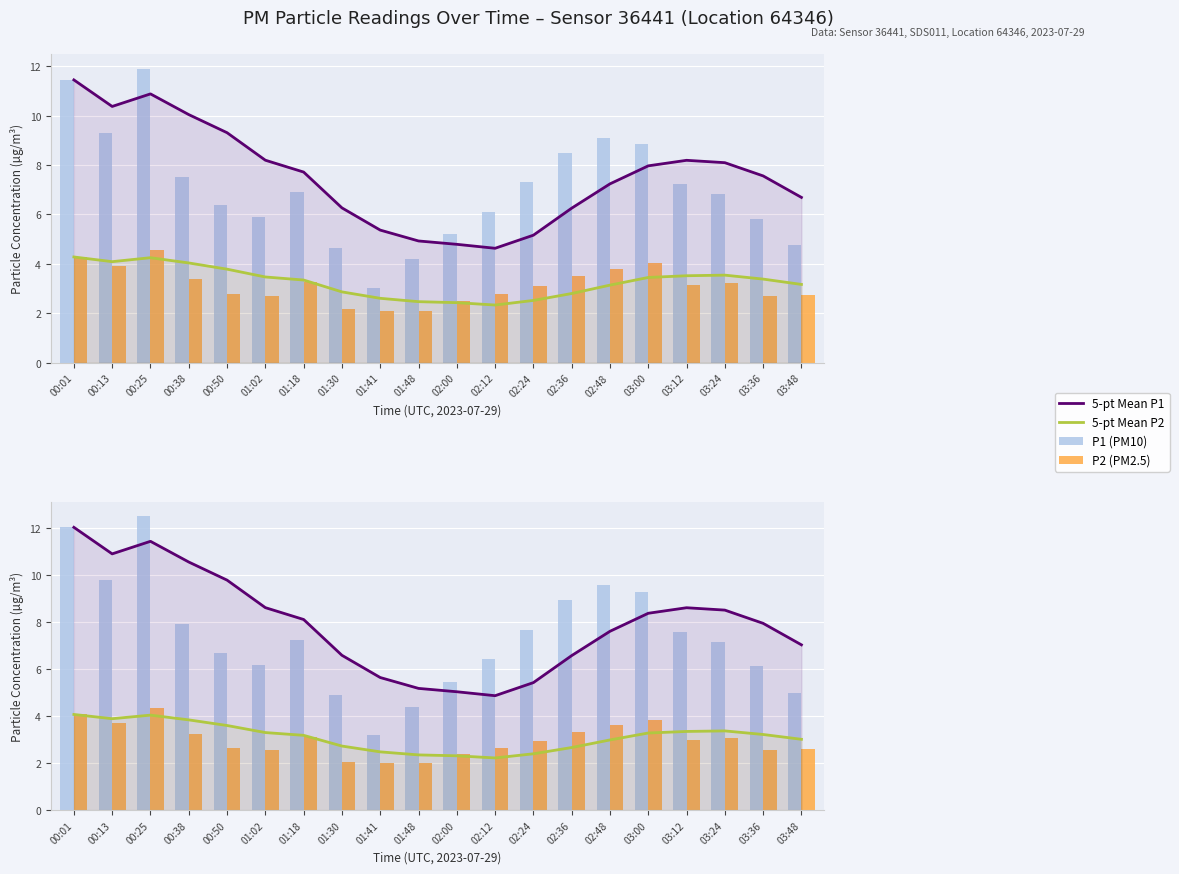

What is the label of the 1st bar from the left?

00:01